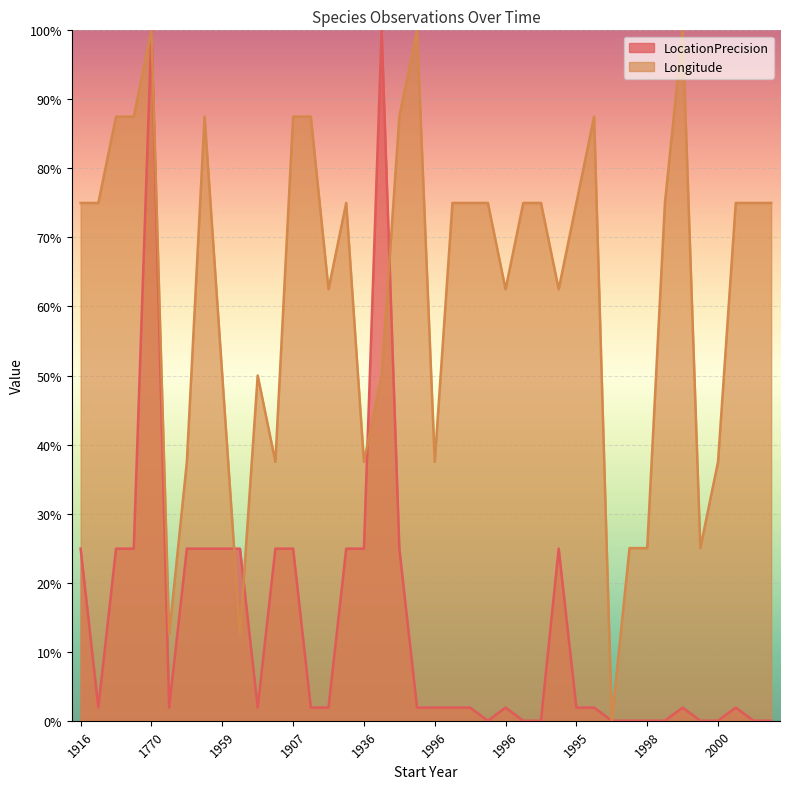

Reading left to right, extract all data points from this chart.

LocationPrecision: 24.9	1.9	24.9	24.9	100.0	1.9	24.9	24.9	24.9	24.9	1.9	24.9	24.9	1.9	1.9	24.9	24.9	100.0	24.9	1.9	1.9	1.9	1.9	0.0	1.9	0.0	0.0	24.9	1.9	1.9	0.0	0.0	0.0	0.0	1.9	0.0	0.0	1.9	0.0	0.0
Longitude: 75.0	75.0	87.5	87.5	100.0	12.5	37.5	87.5	50.0	12.5	50.0	37.5	87.5	87.5	62.5	75.0	37.5	50.0	87.5	100.0	37.5	75.0	75.0	75.0	62.5	75.0	75.0	62.5	75.0	87.5	0.0	25.0	25.0	75.0	100.0	25.0	37.5	75.0	75.0	75.0